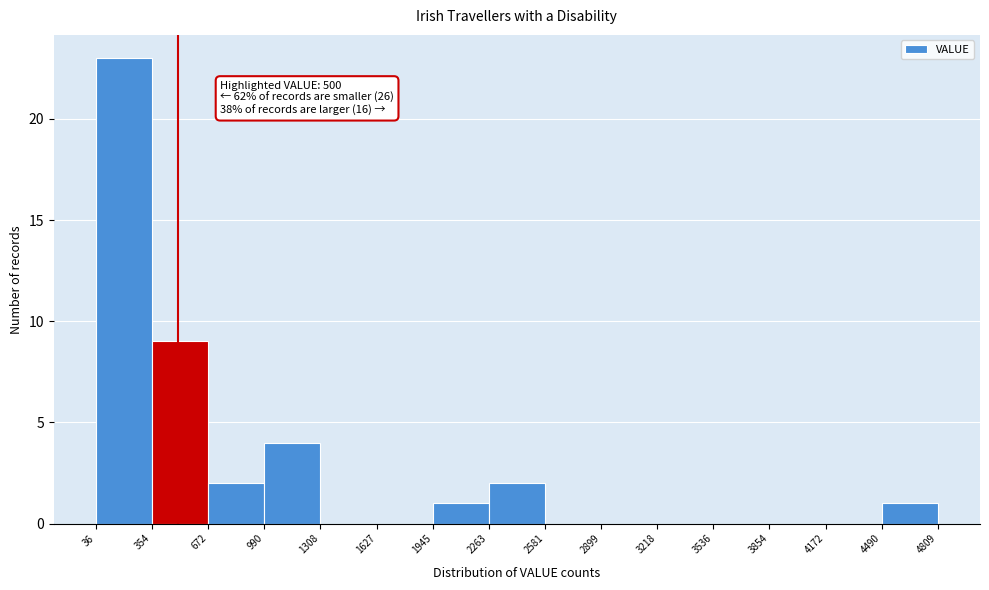

Over which range of the x-axis is the bar tallest?

36 to 354